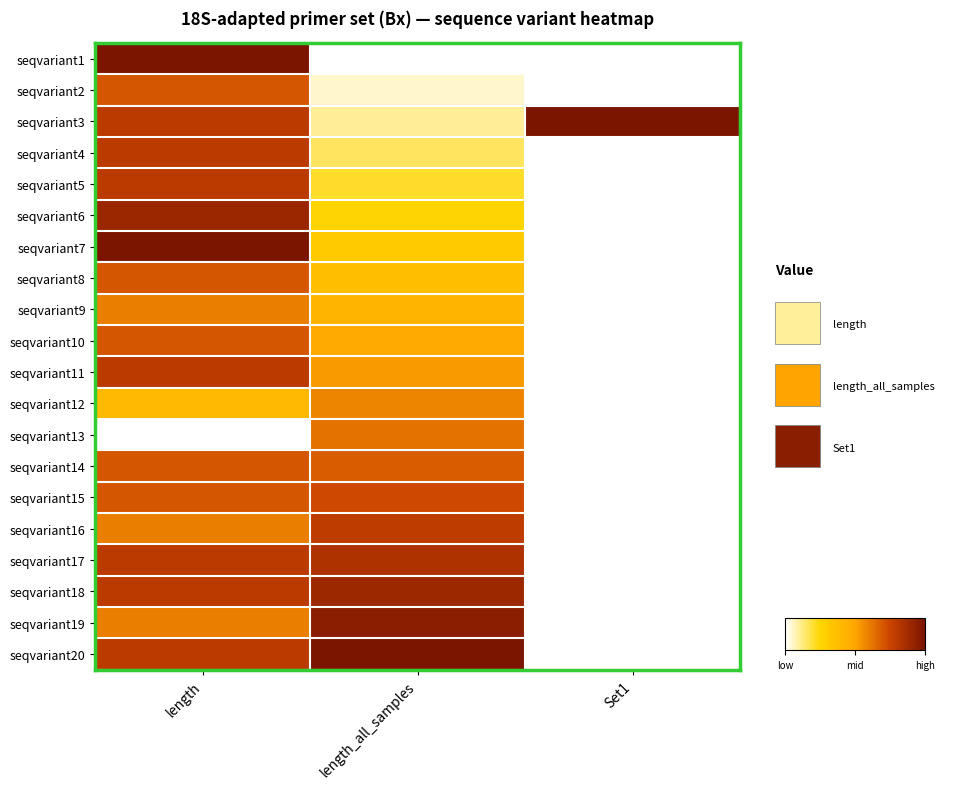

List the series in order of their peak value, lowest first.

seqvariant12, seqvariant9, seqvariant13, seqvariant2, seqvariant8, seqvariant10, seqvariant14, seqvariant15, seqvariant16, seqvariant4, seqvariant5, seqvariant11, seqvariant17, seqvariant18, seqvariant6, seqvariant19, seqvariant1, seqvariant3, seqvariant7, seqvariant20